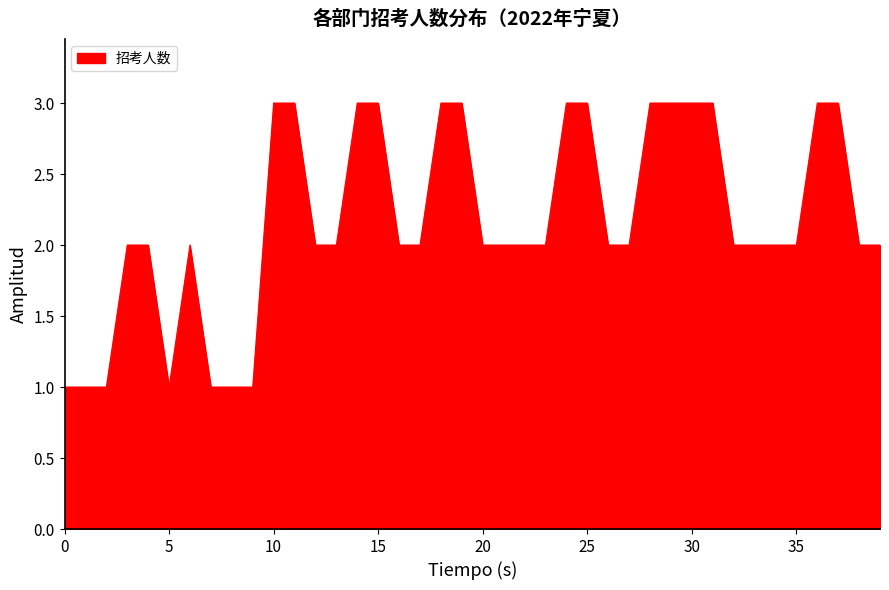

What is the maximum value shown in the chart?

3